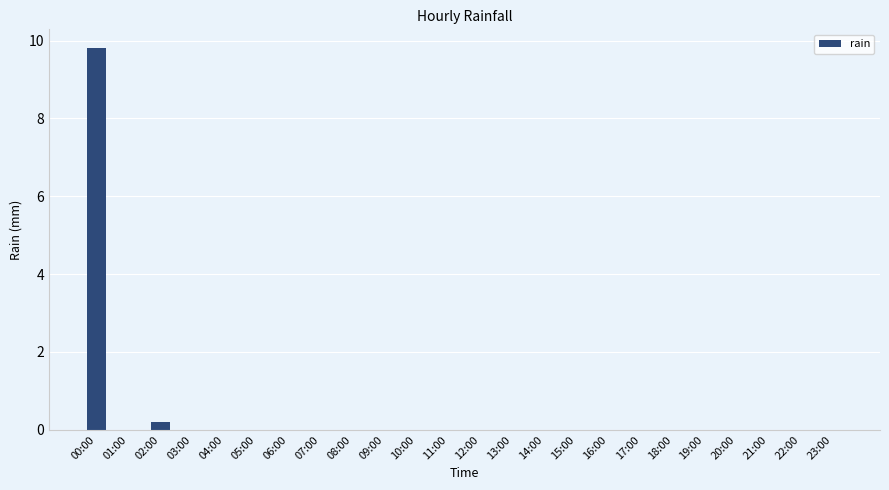

Are the bars horizontal?

No